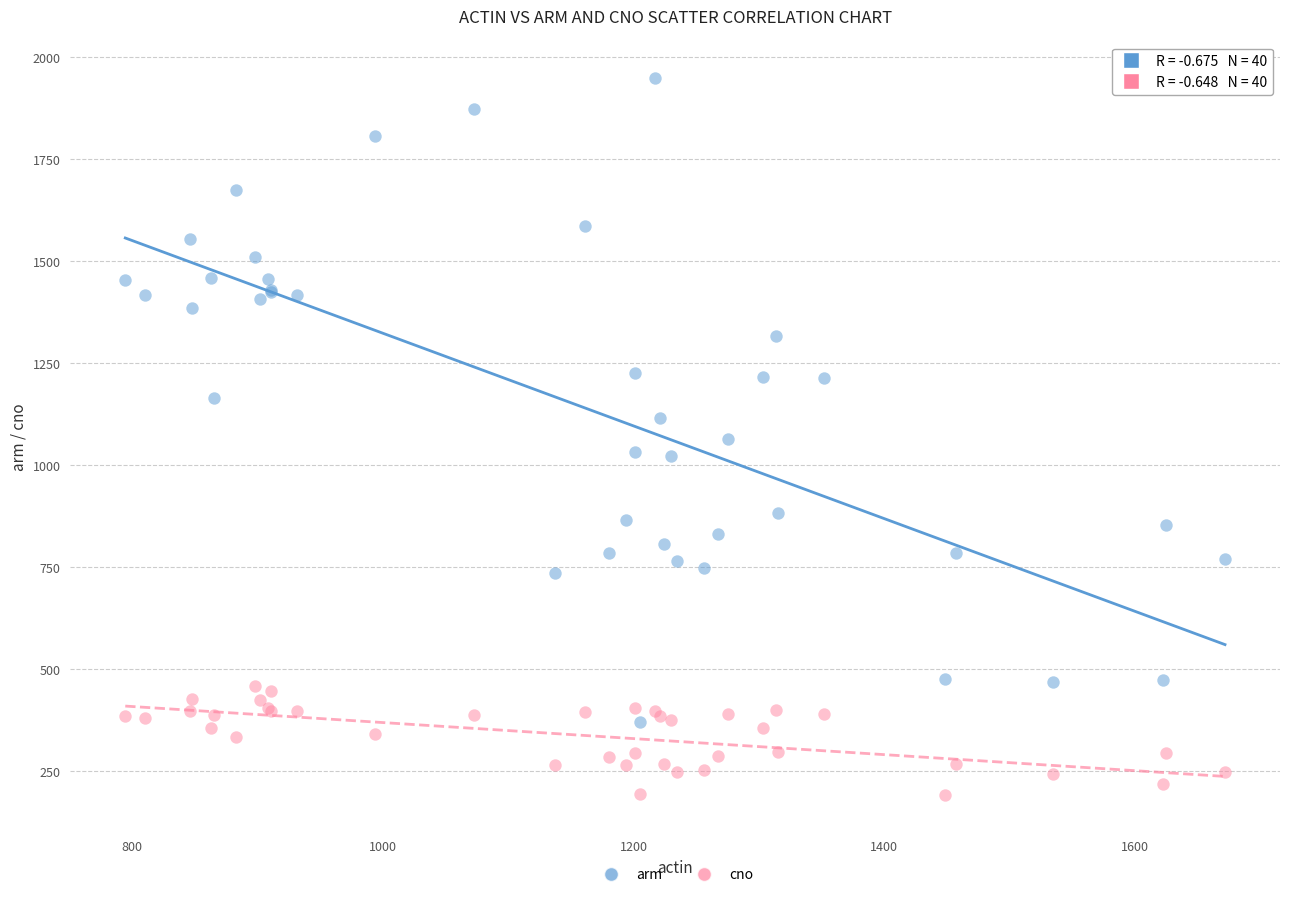

Which series has the widest spread of Y values?

arm